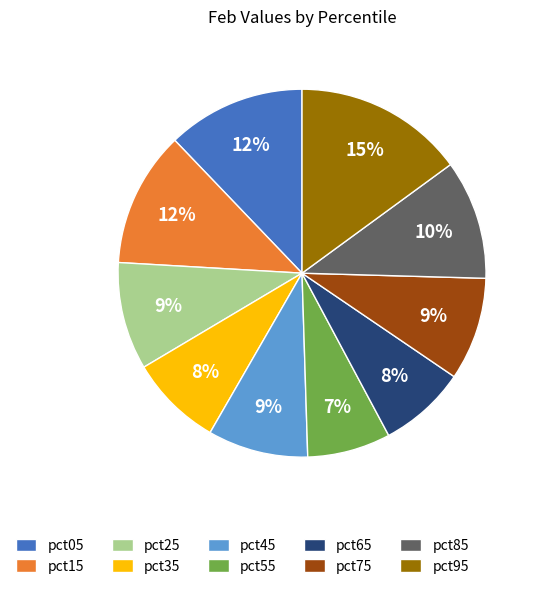

What is the largest slice in the pie chart?

pct95